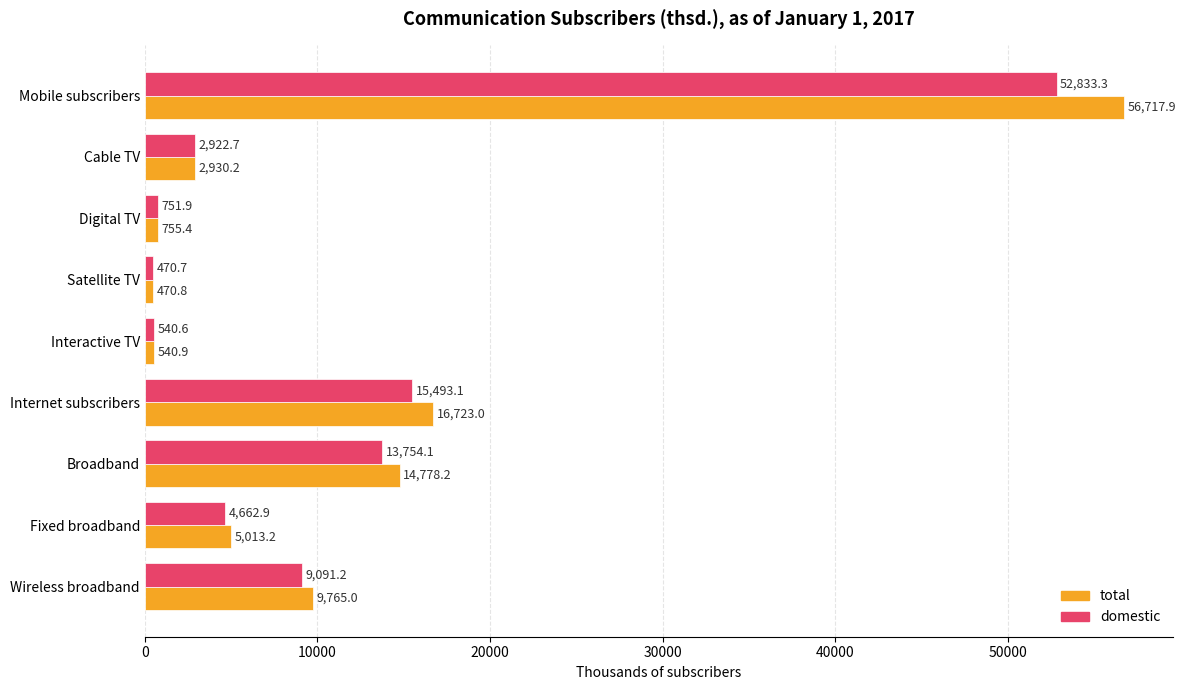

List the series in order of their overall mean, lowest first.

domestic, total